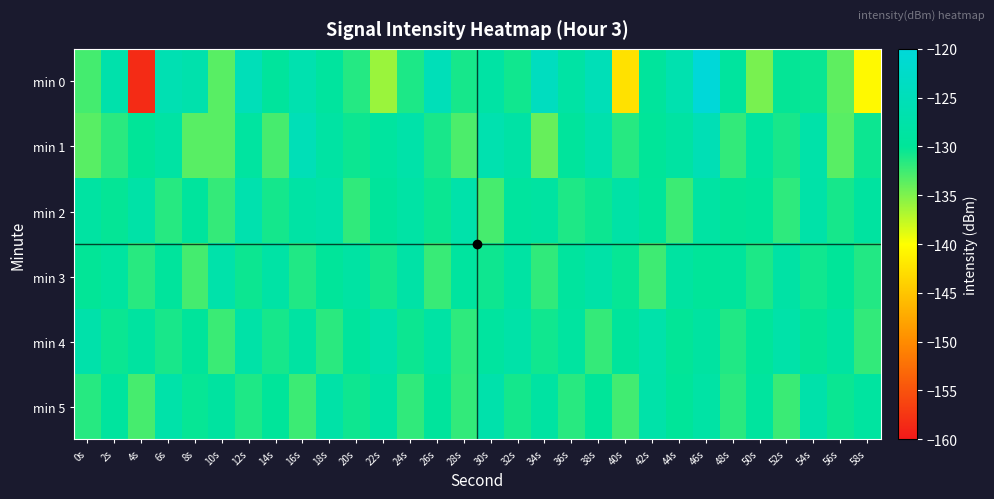

What is the difference between the highest and lowest values at 22s?

9.0